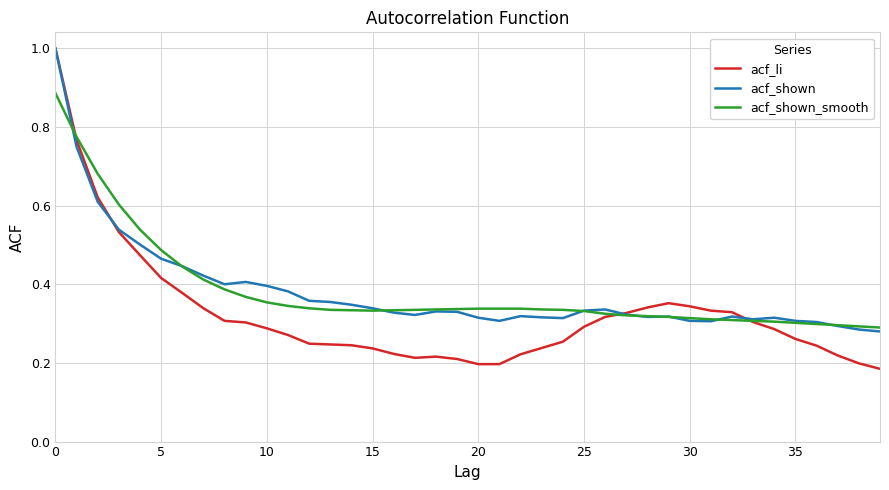

Which series has the largest range (max minus min)?

acf_li